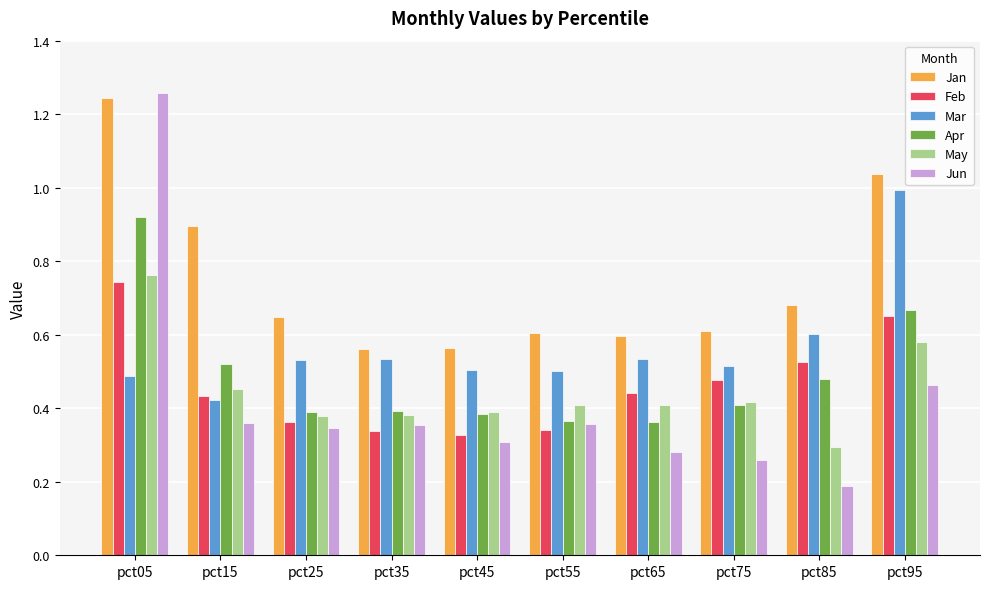

Rank the series by their maximum value, from highest to lowest.

Jun, Jan, Mar, Apr, May, Feb